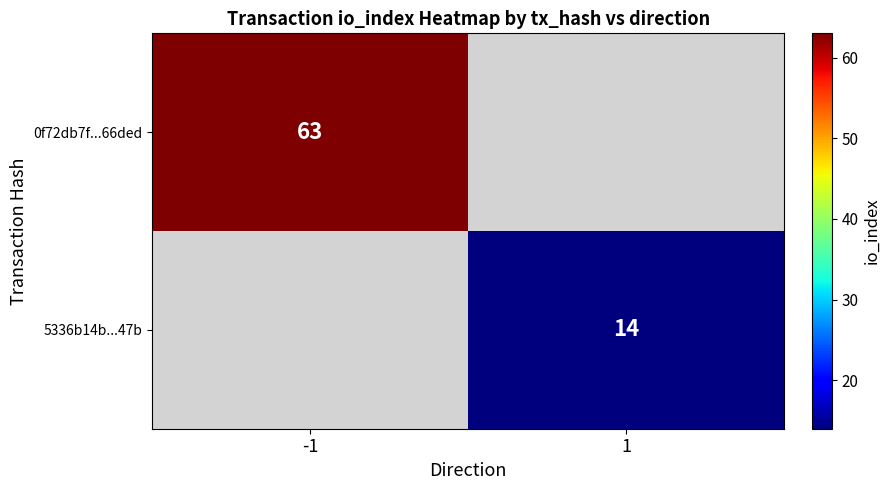

Is it true that 0f72db7f...66ded equals 63 at -1?

True